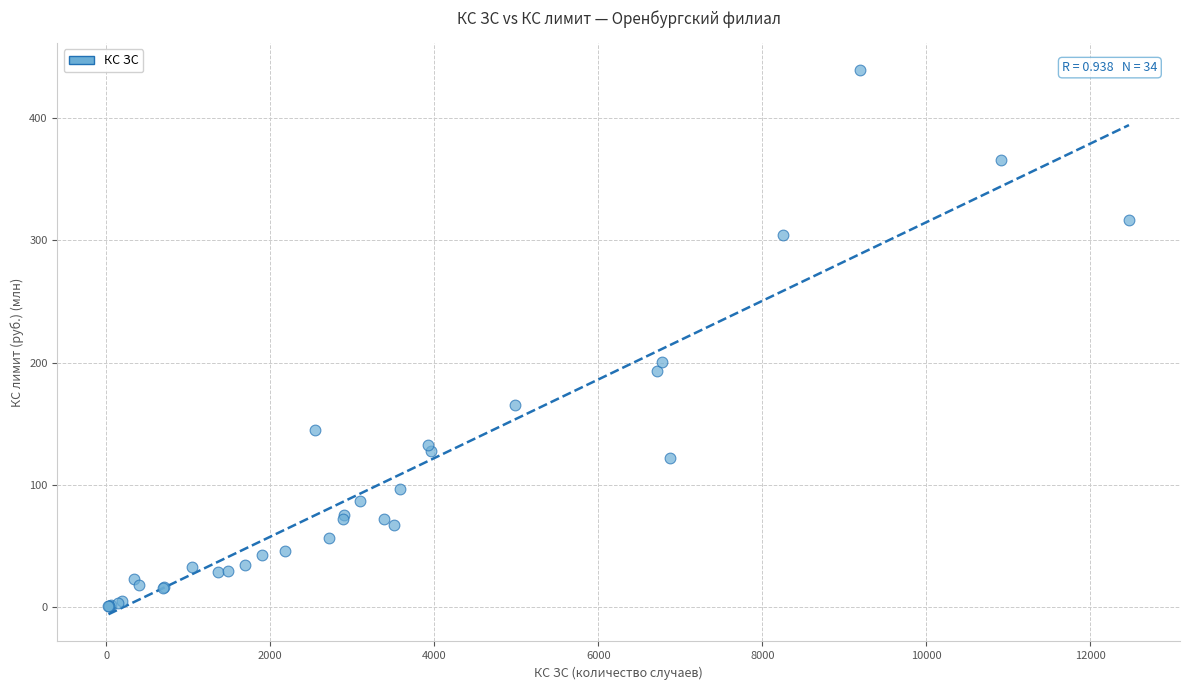

What Y value in the scatter plot is closest to 219?

200.1